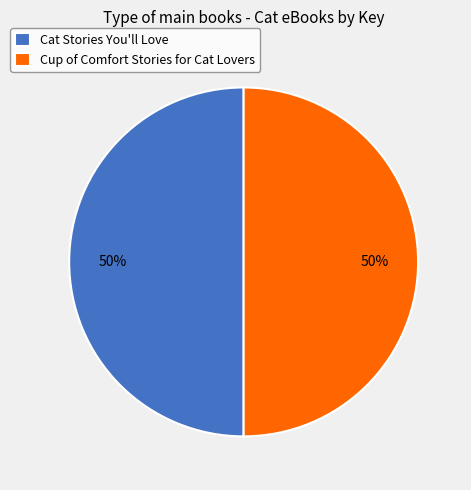

The Cat Stories You'll Love slice represents 39% of the pie. True or false?

False